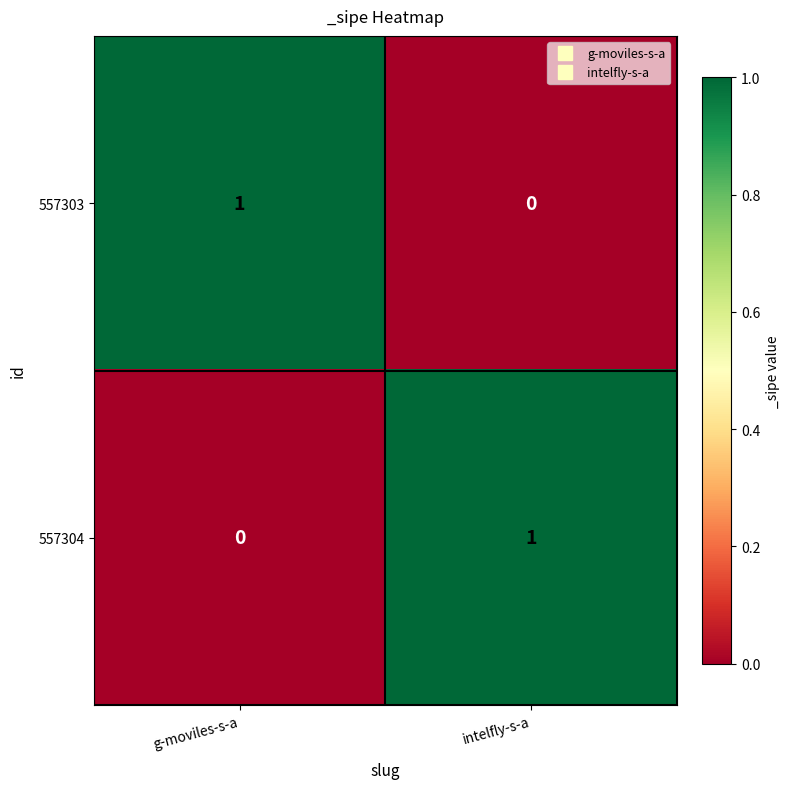

Where is 557304 nearest to the value 0?

g-moviles-s-a